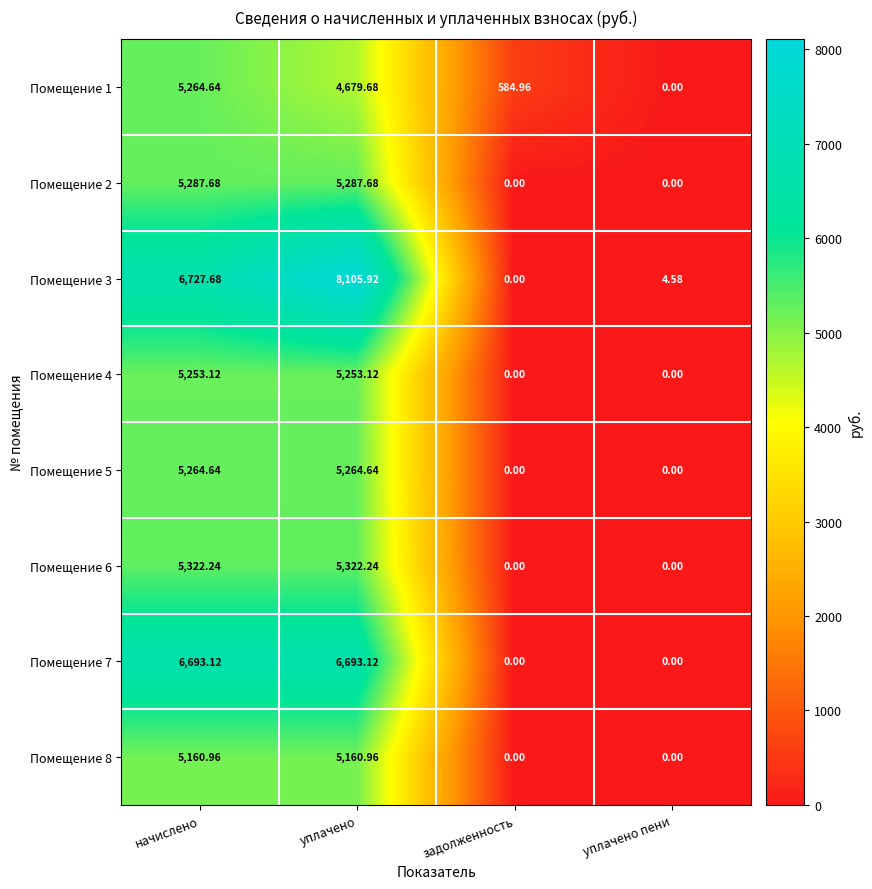

Where does the Помещение 1 series first go above 4679?

начислено